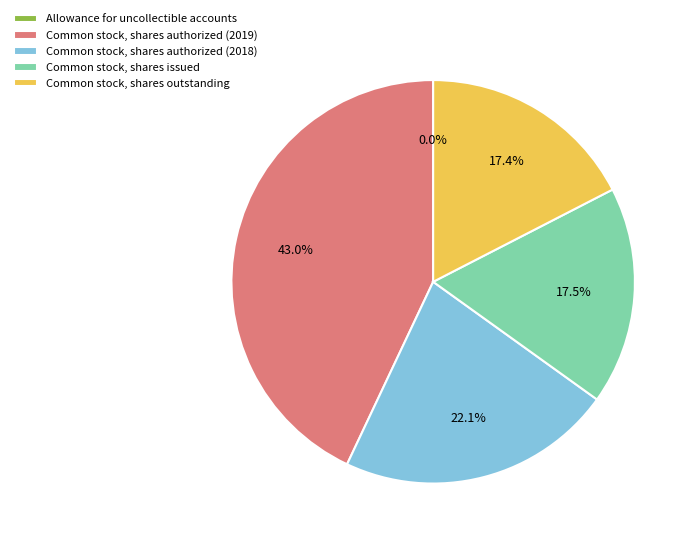

How much of the chart is everything except Common stock, shares authorized (2019)?

57.0%